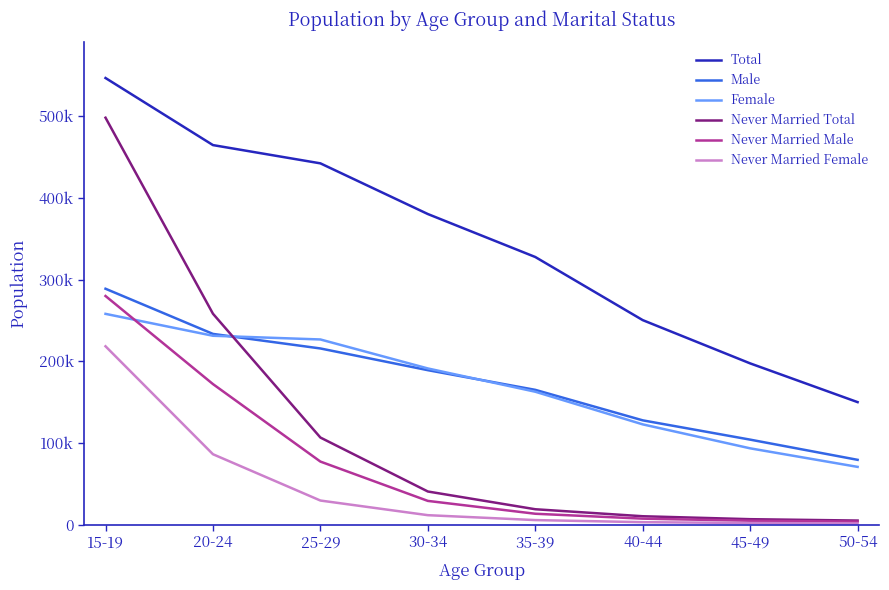

At 25-29, list the series in order from smallest to largest.

Never Married Female, Never Married Male, Never Married Total, Male, Female, Total